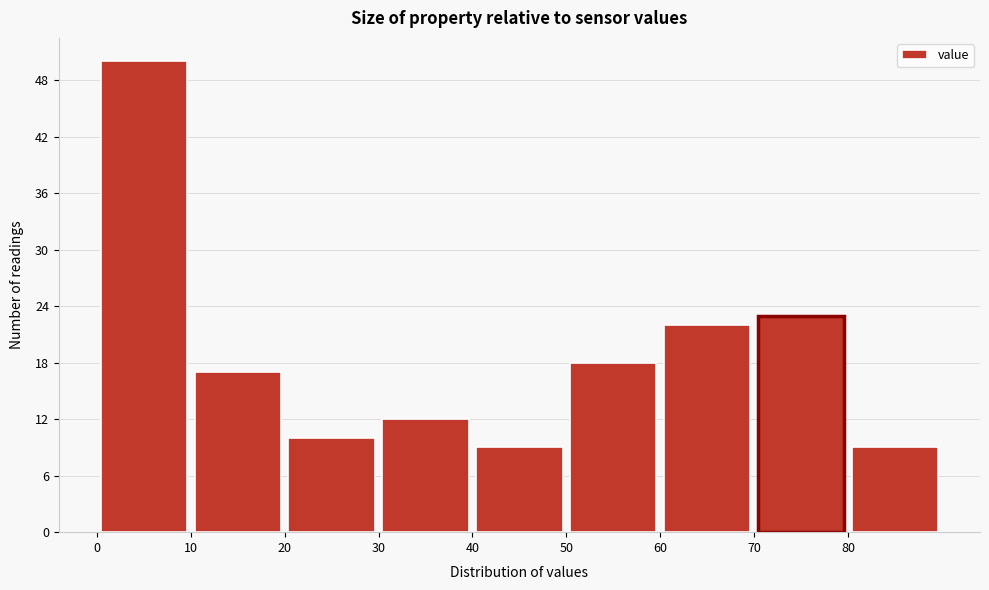

How tall is the bar that spans 30 to 40 on the x-axis? The values are not printed on the chart, so give them approximately, as read against the axis.

12